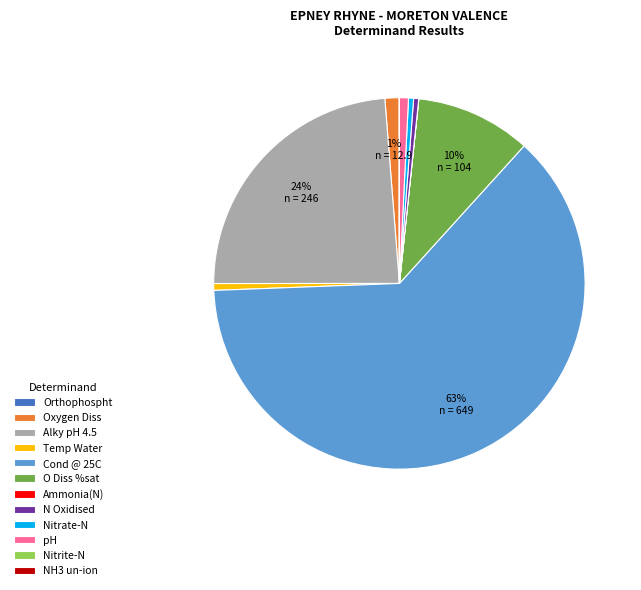

Combined, do Cond @ 25C and pH account for over 50%?

Yes